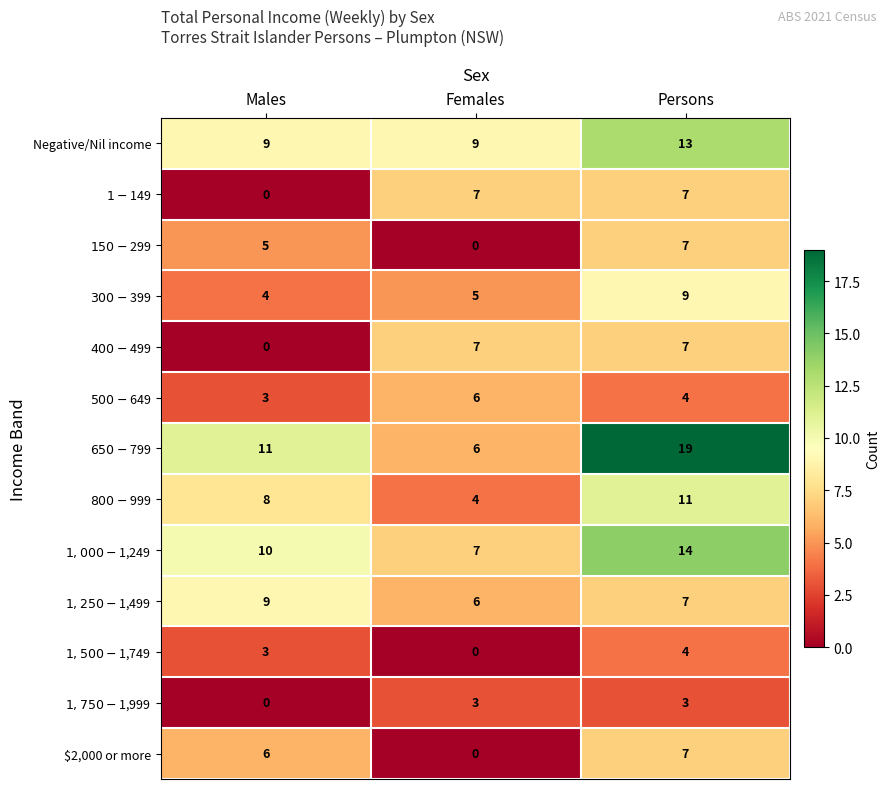

At which category is the sum across all series the highest?

Persons